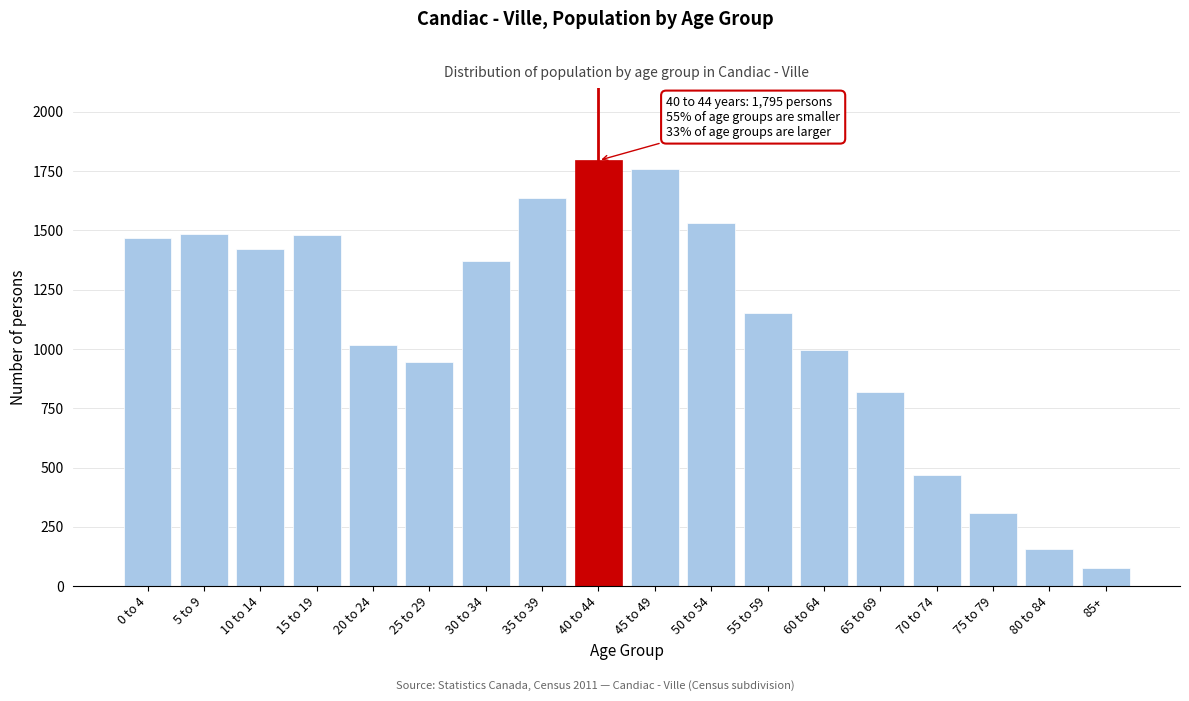

What is the sum of the values at 0 to 4 and 10 to 14?

2890